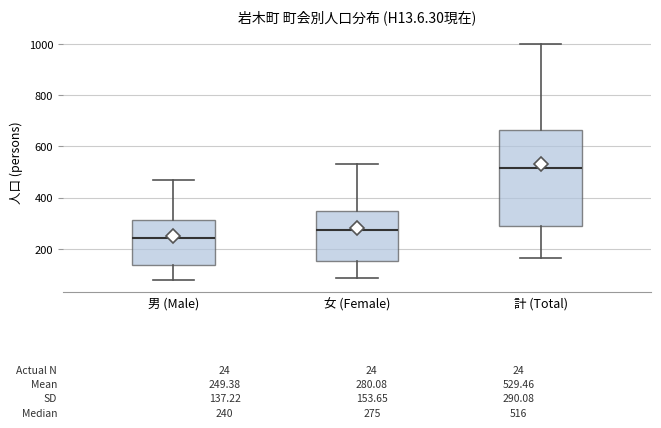

Comparing the boxes themselves (not the whiskers), which one is the tallest?

計 (Total)